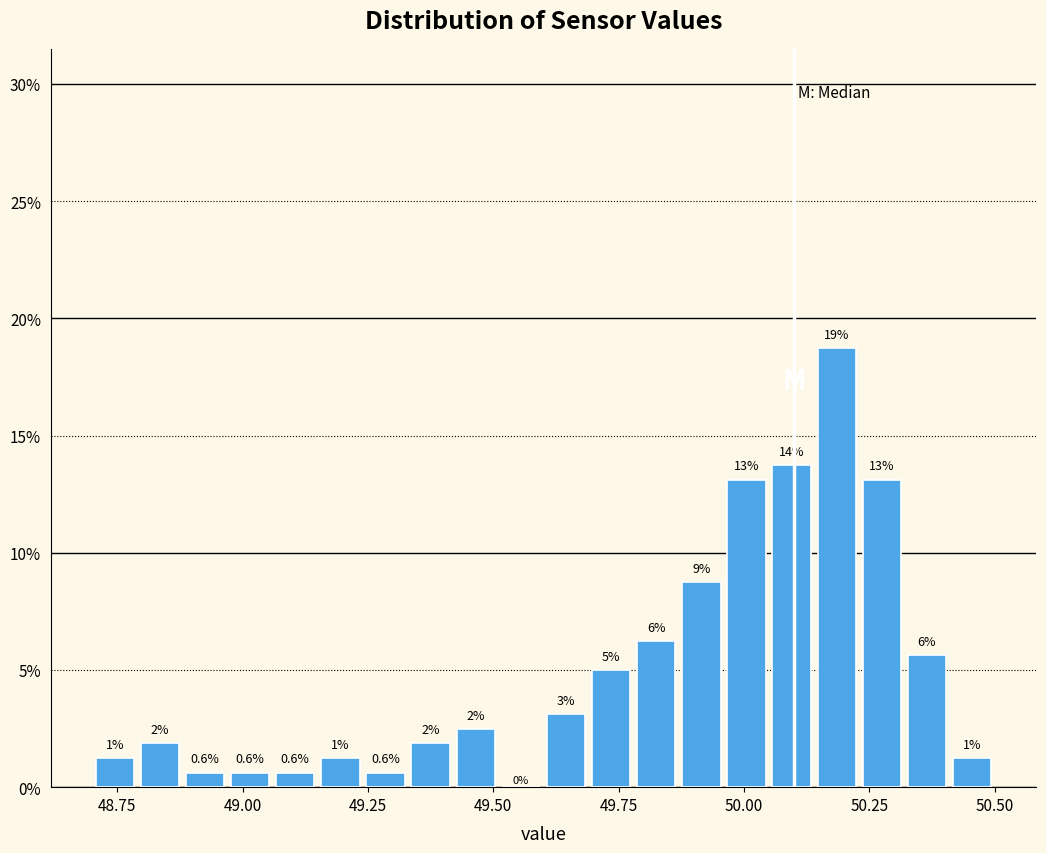

Read against the x-axis, roughly where is the centre of the tallest bar?

50.20